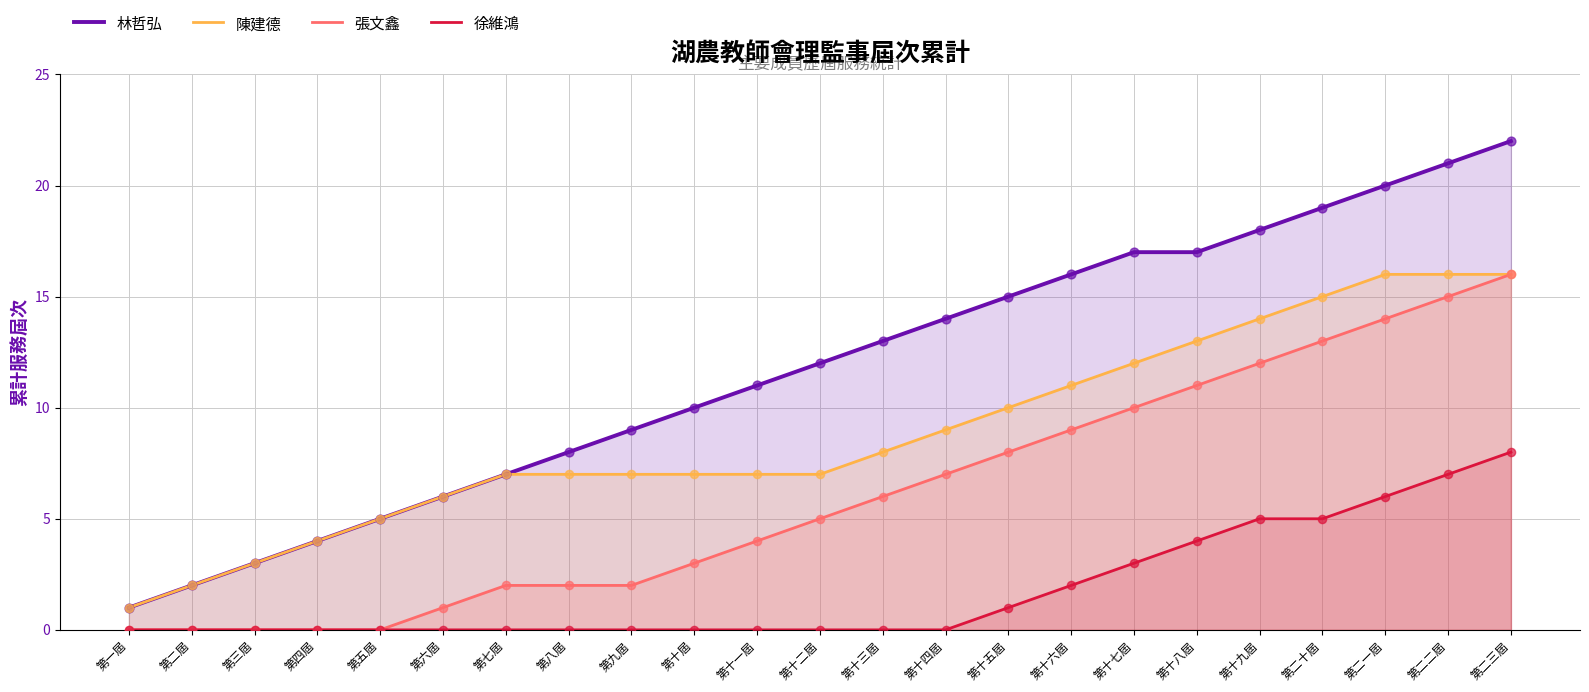

Which series reaches the minimum Y coordinate?

張文鑫